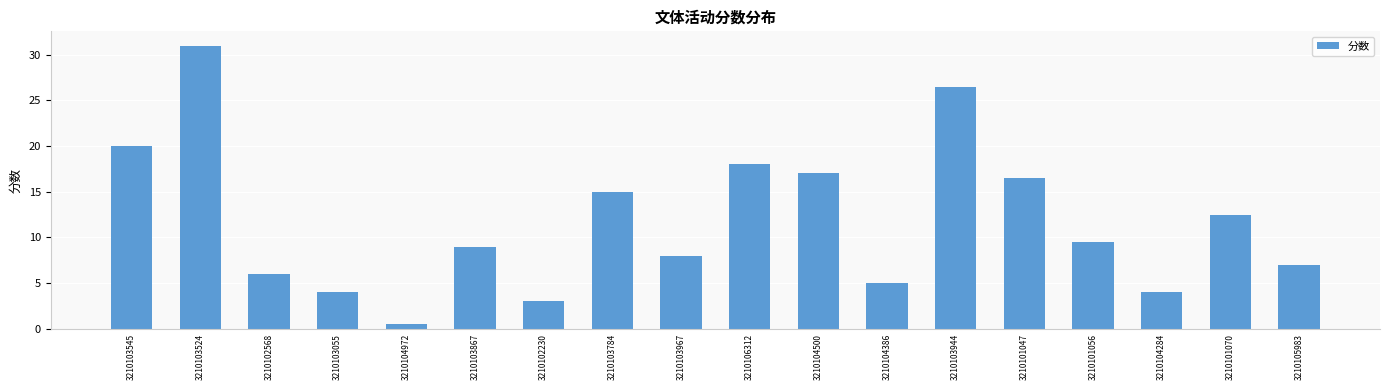

At which label does the data first exceed 9?

3210103545